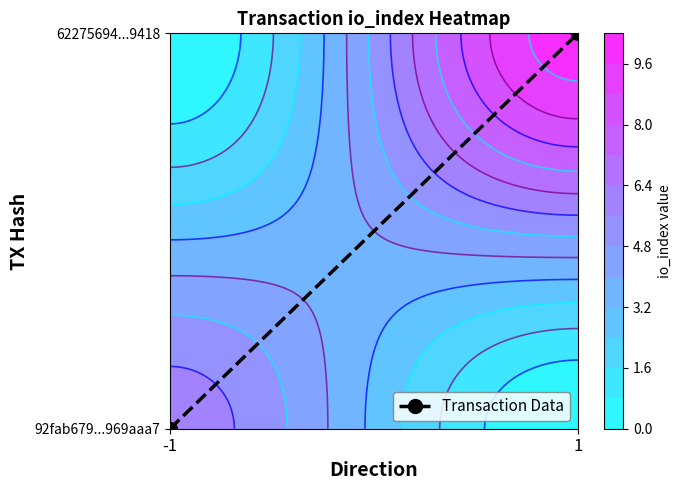

What is the sum of all values?

1